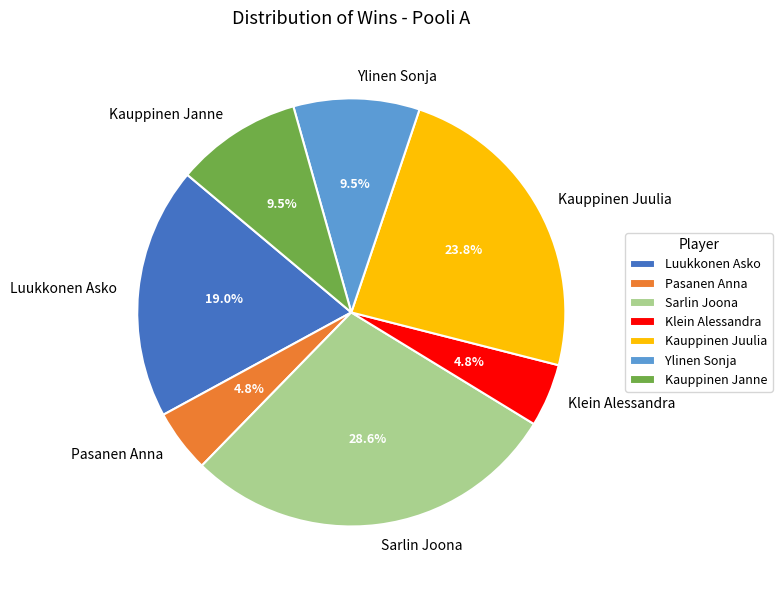

Which has a higher value, Ylinen Sonja or Luukkonen Asko?

Luukkonen Asko